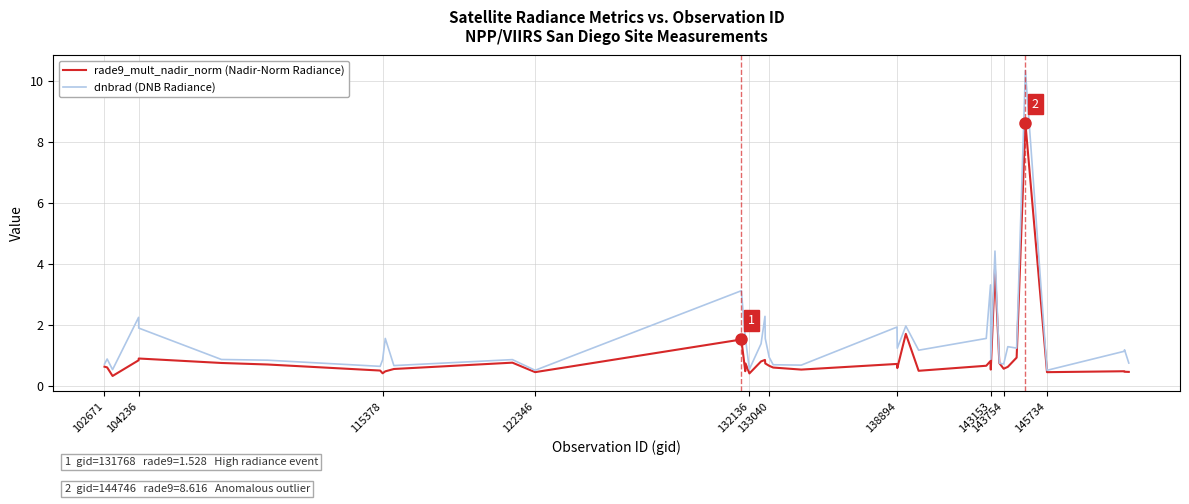

List the series in order of their peak value, highest first.

dnbrad (DNB Radiance), rade9_mult_nadir_norm (Nadir-Norm Radiance)